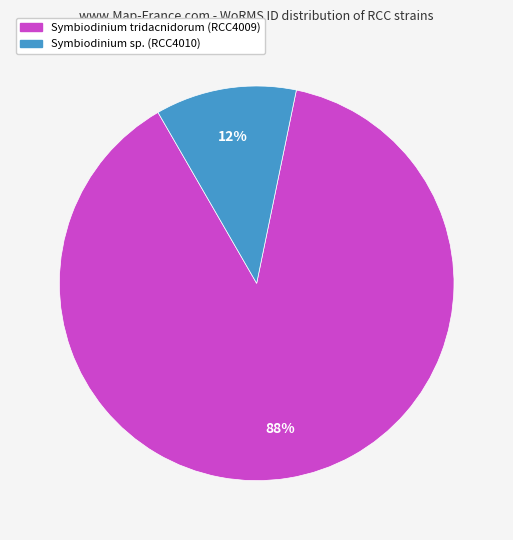

How many segments does this pie chart have?

2